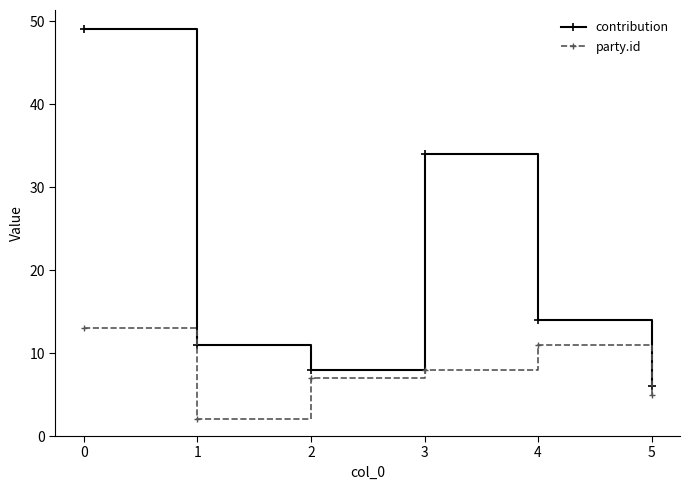

Between 1 and 5, which series saw the biggest shift?

contribution